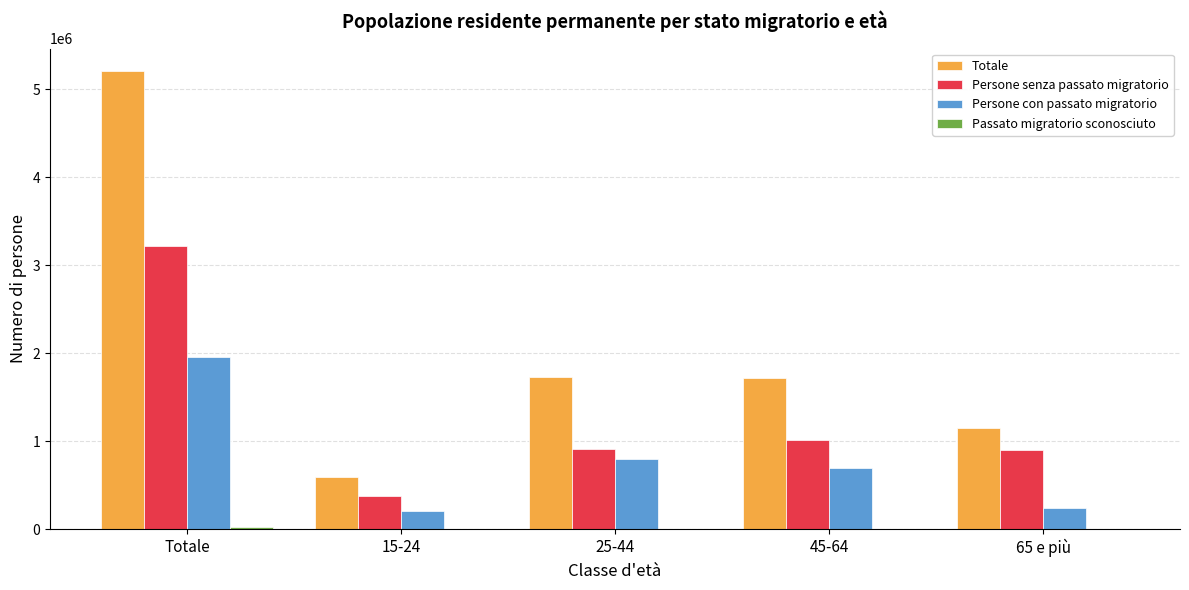

What is the maximum value shown in the chart?

5204716.5